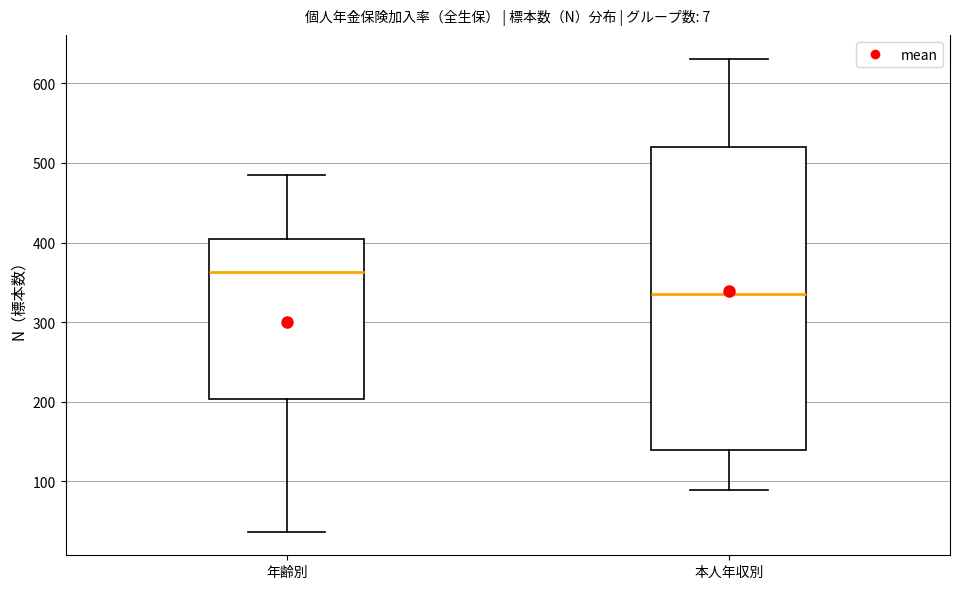

Reading left to right, read every box against the y-axis: the position of its median line, the range the box covers, and the ends of its whiskers. The values are not printed on the chart, so give them approximately, as read against the axis.

年齢別: median 360, box 200 to 410, whiskers 40 to 490
本人年収別: median 340, box 140 to 520, whiskers 90 to 630